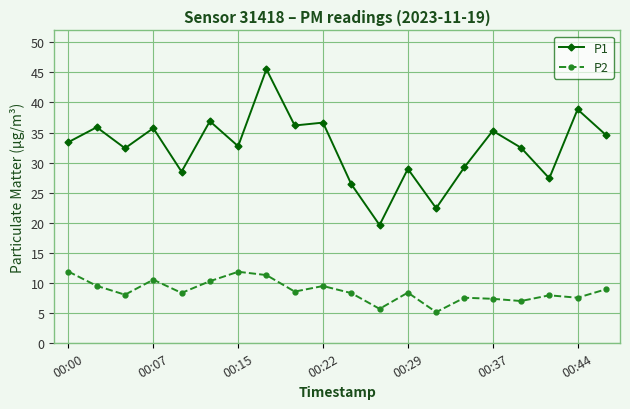

Is this an area chart (filled region under the line)?

No